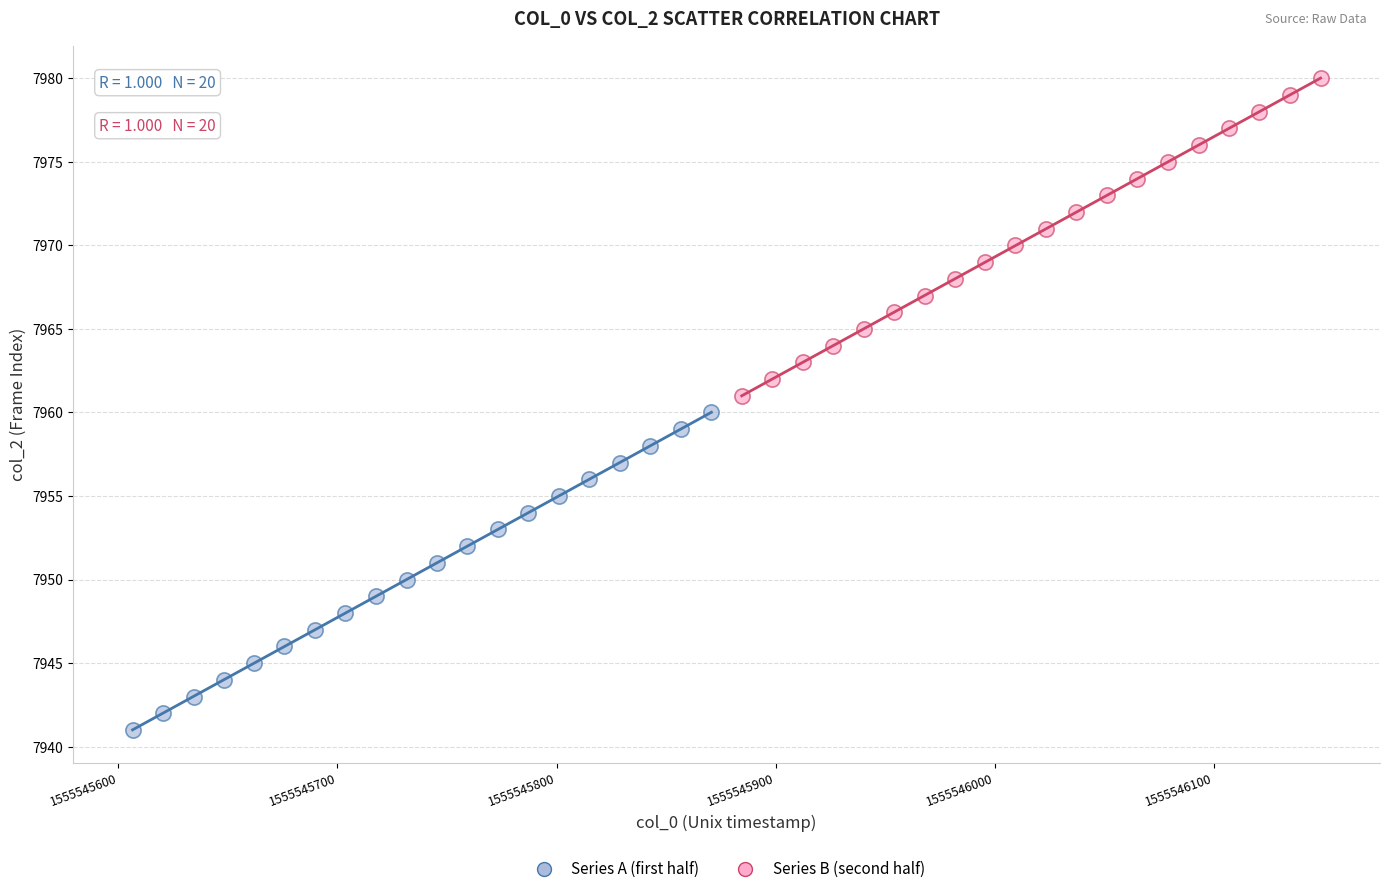

Which series contains the lowest Y value?

Series A (first half)